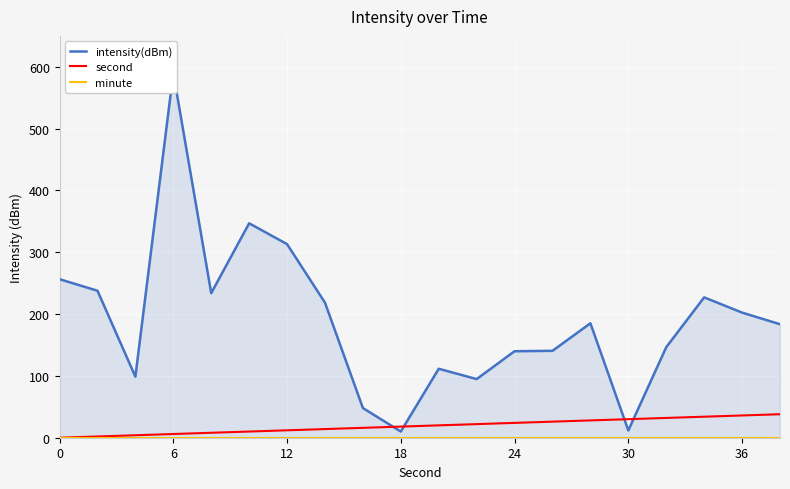

True or false: intensity(dBm) and minute cross at least once.

False